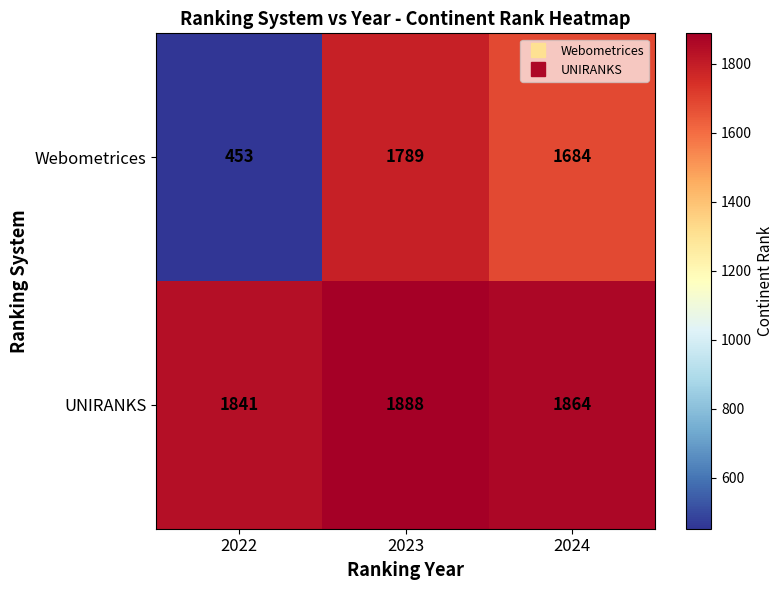

What is the difference between the highest and lowest values at 2022?

1388